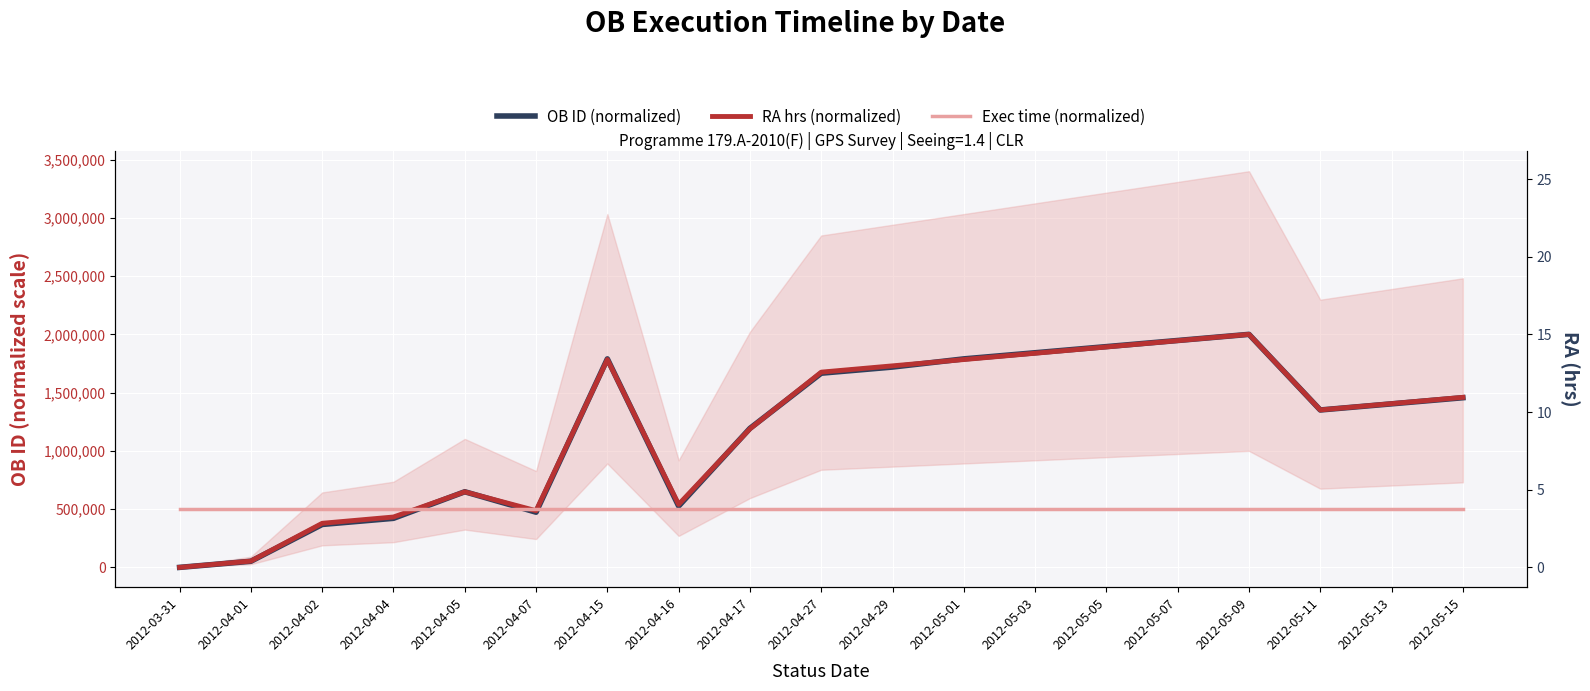

Between 2012-04-05 and 2012-04-16, which is larger?

2012-04-05